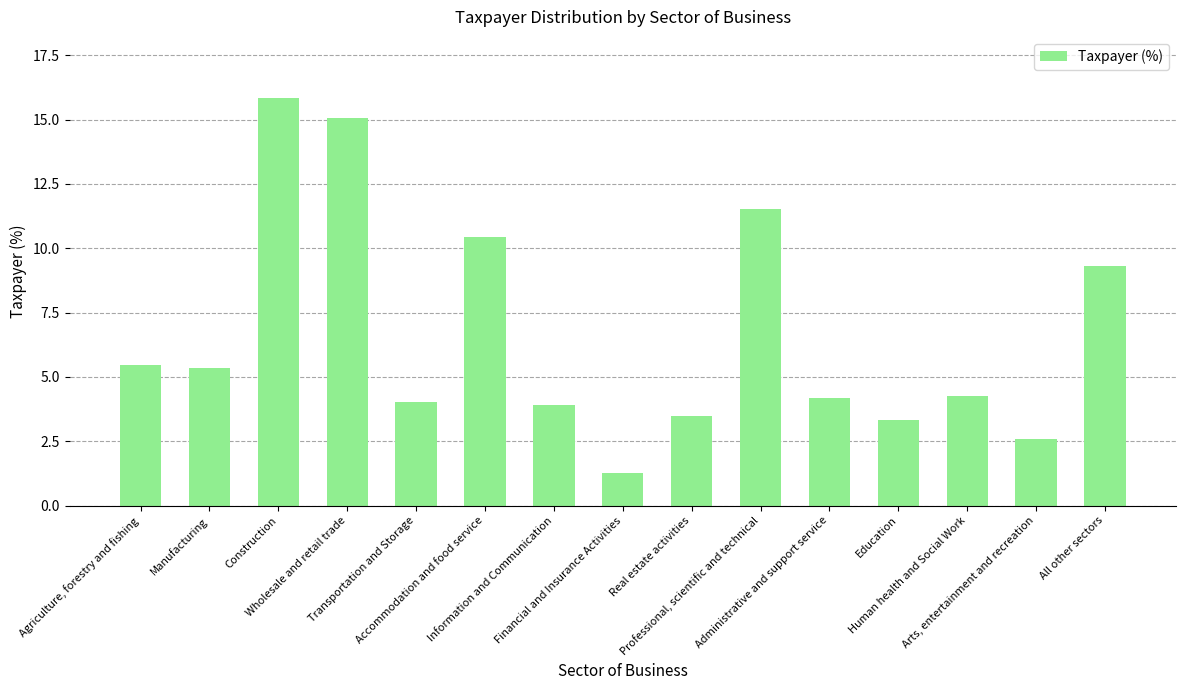

Rank the categories by value from highest to lowest.

Construction, Wholesale and retail trade, Professional, scientific and technical, Accommodation and food service, All other sectors, Agriculture, forestry and fishing, Manufacturing, Human health and Social Work, Administrative and support service, Transportation and Storage, Information and Communication, Real estate activities, Education, Arts, entertainment and recreation, Financial and Insurance Activities